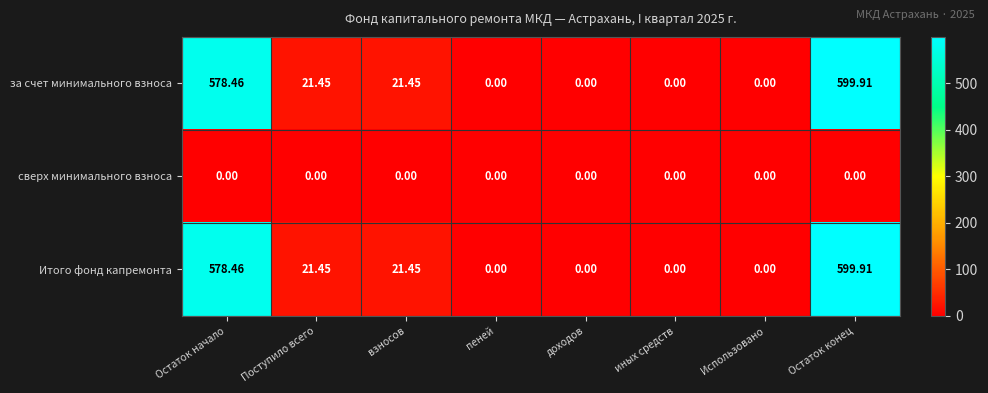

At which label does за счет минимального взноса reach its peak?

Остаток конец